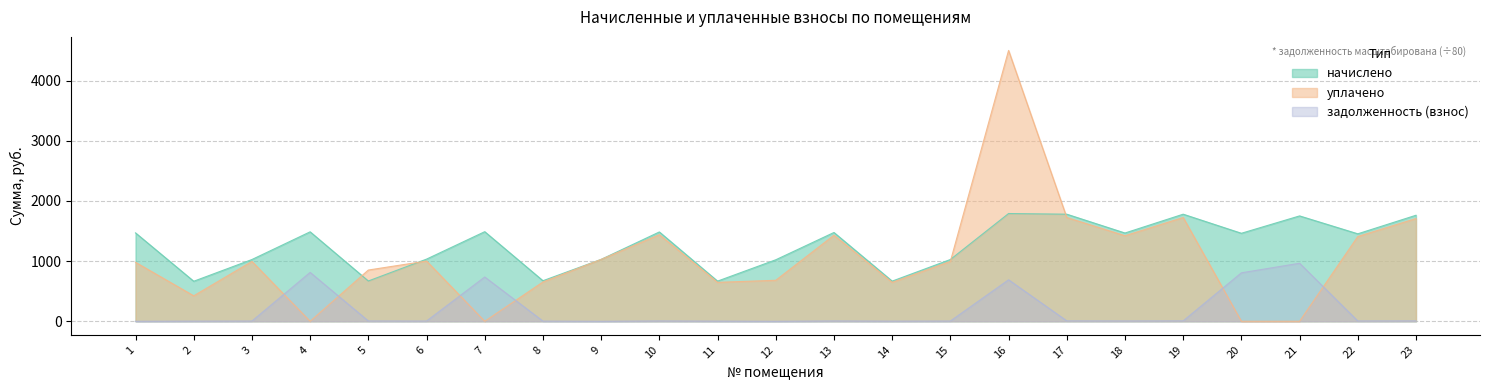

How many values in задолженность (взнос) are above zero?

21